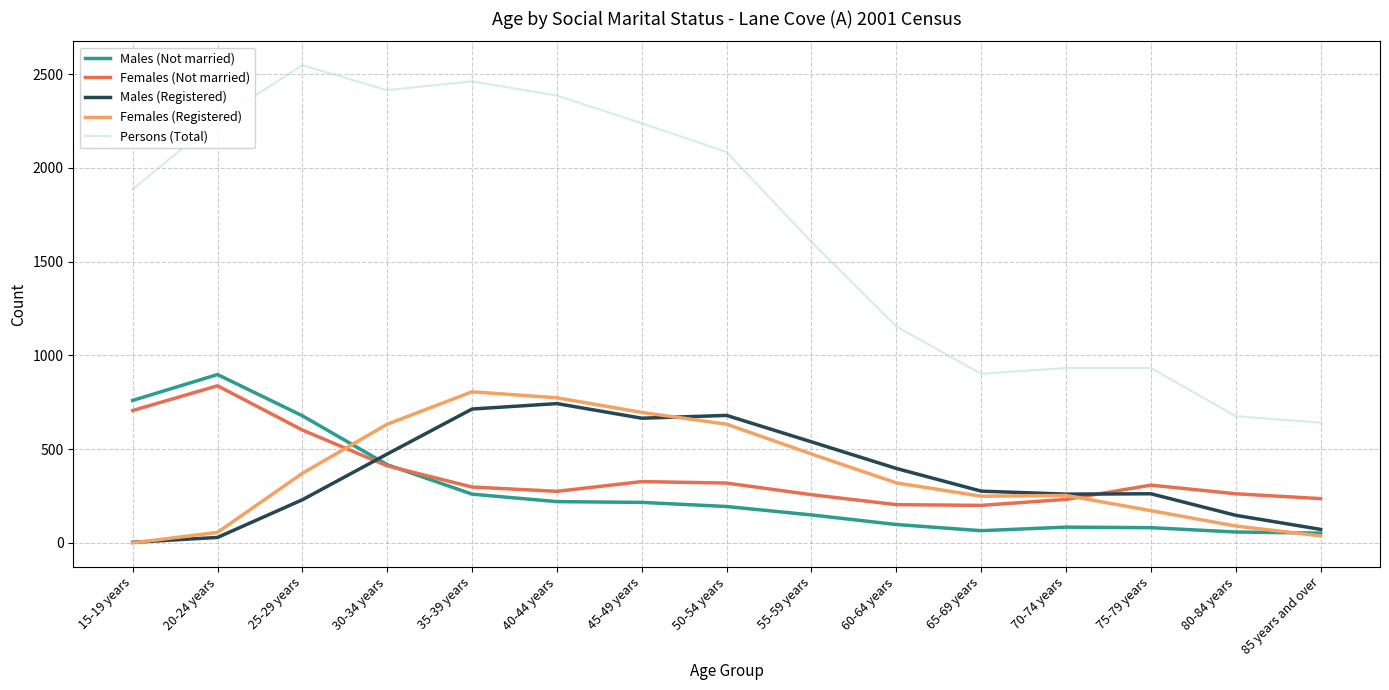

Count the number of categories in the chart.

15